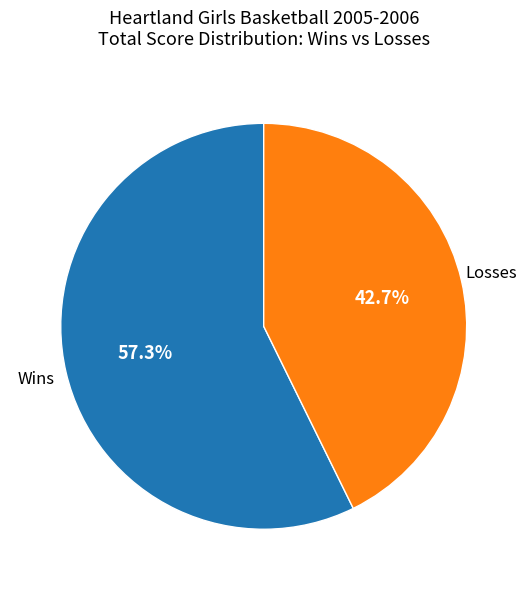

To the nearest percent, what is the difference between the largest and smallest slice percentages?

15%